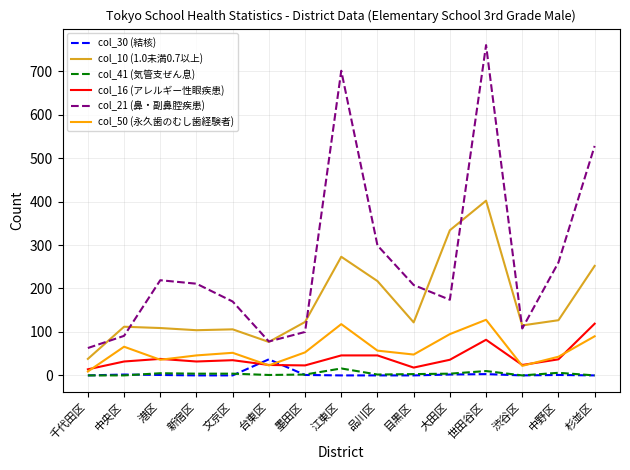

True or false: col_10 (1.0未満0.7以上) and col_50 (永久歯のむし歯経験者) intersect in this chart.

False